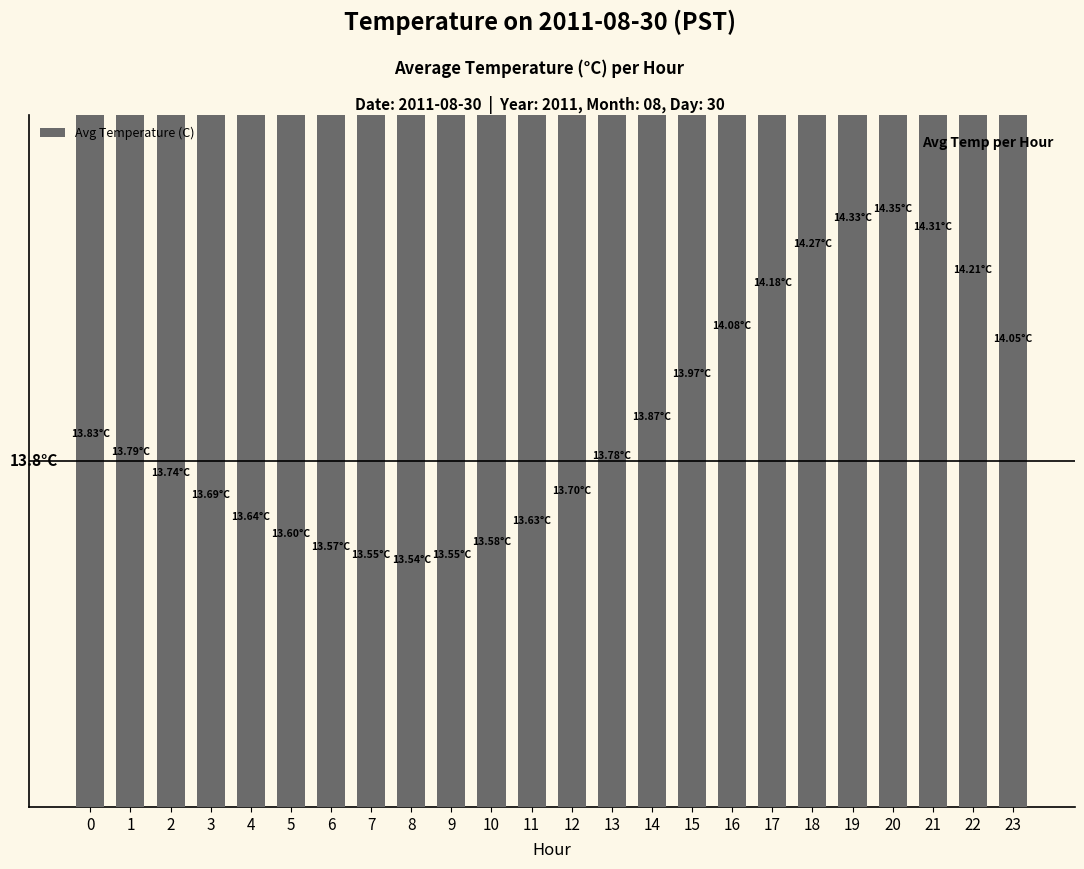

Which category has the lowest value across all series?

8